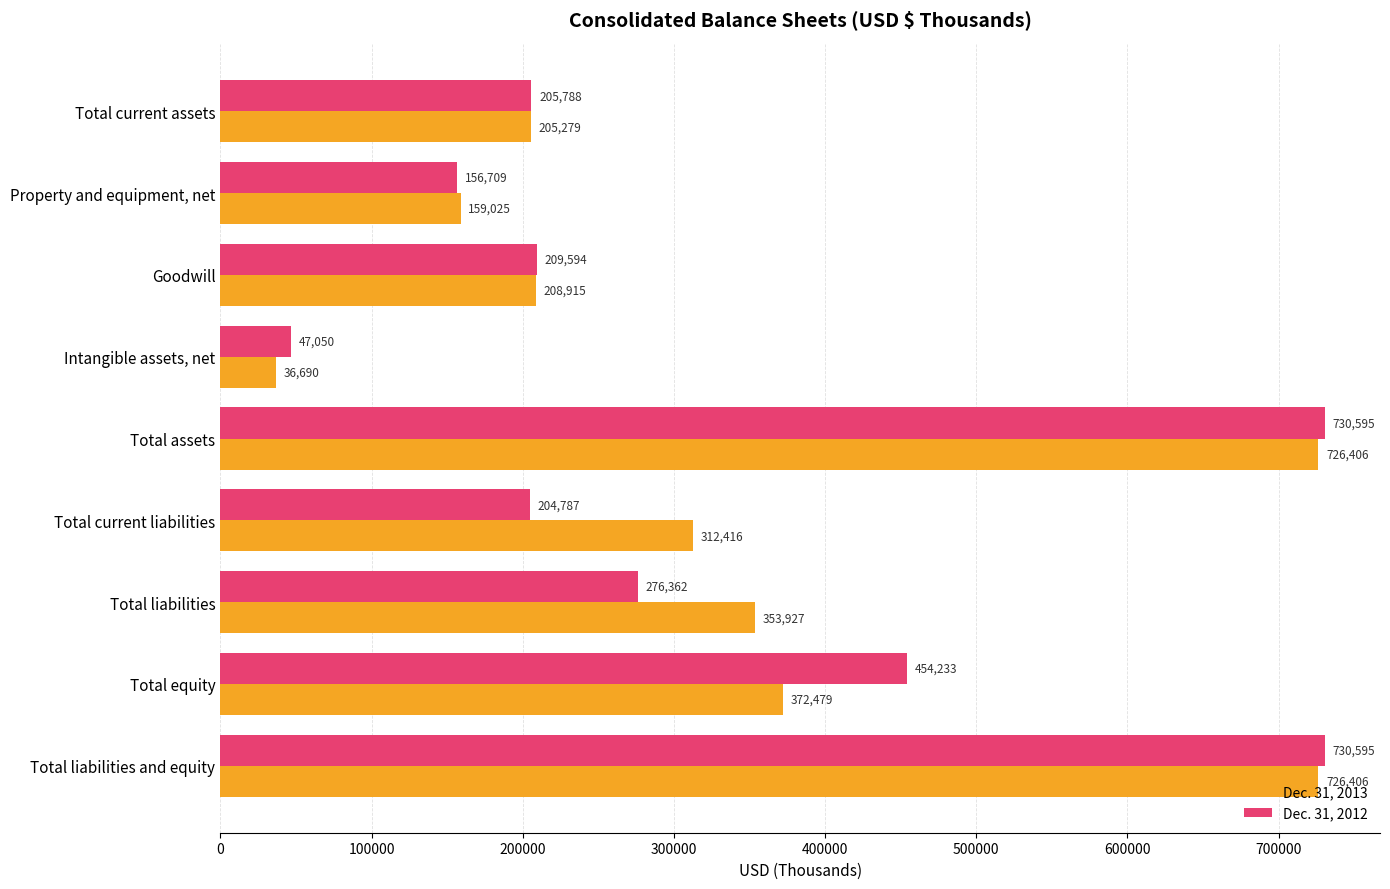

What is the sum of the Dec. 31, 2013 values at Total assets and Total liabilities and equity?

1452812